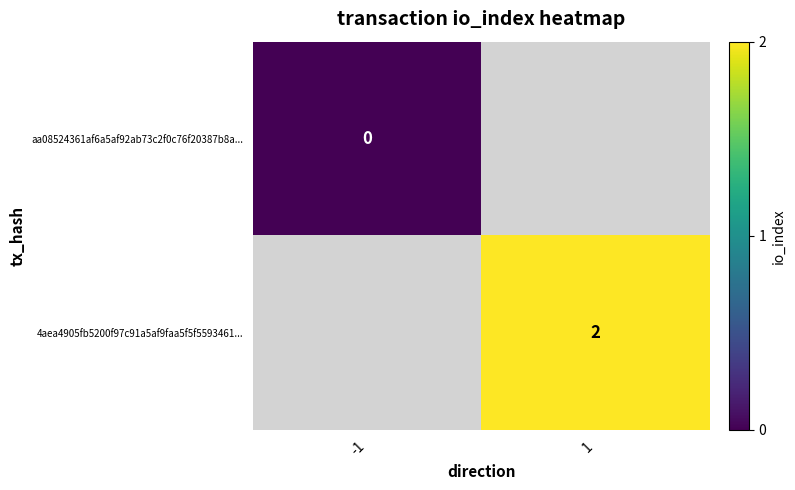

The value of 4aea4905fb5200f97c91a5af9faa5f5f5593461... at 1 is 2. True or false?

True